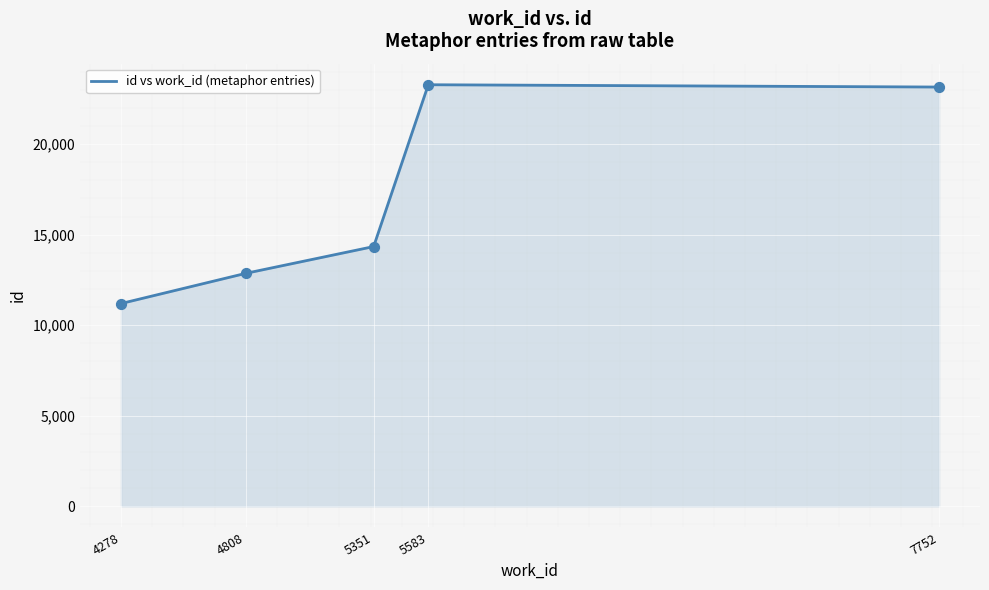

Approximately how many times larger is the value at 4278 compared to 5583?

0.5